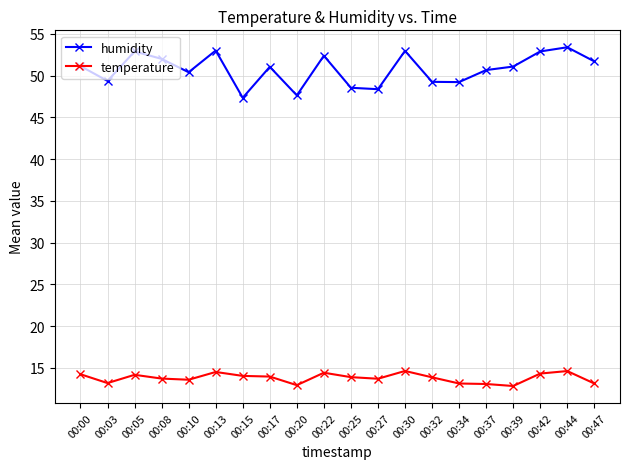

How many data points does each series have?

20